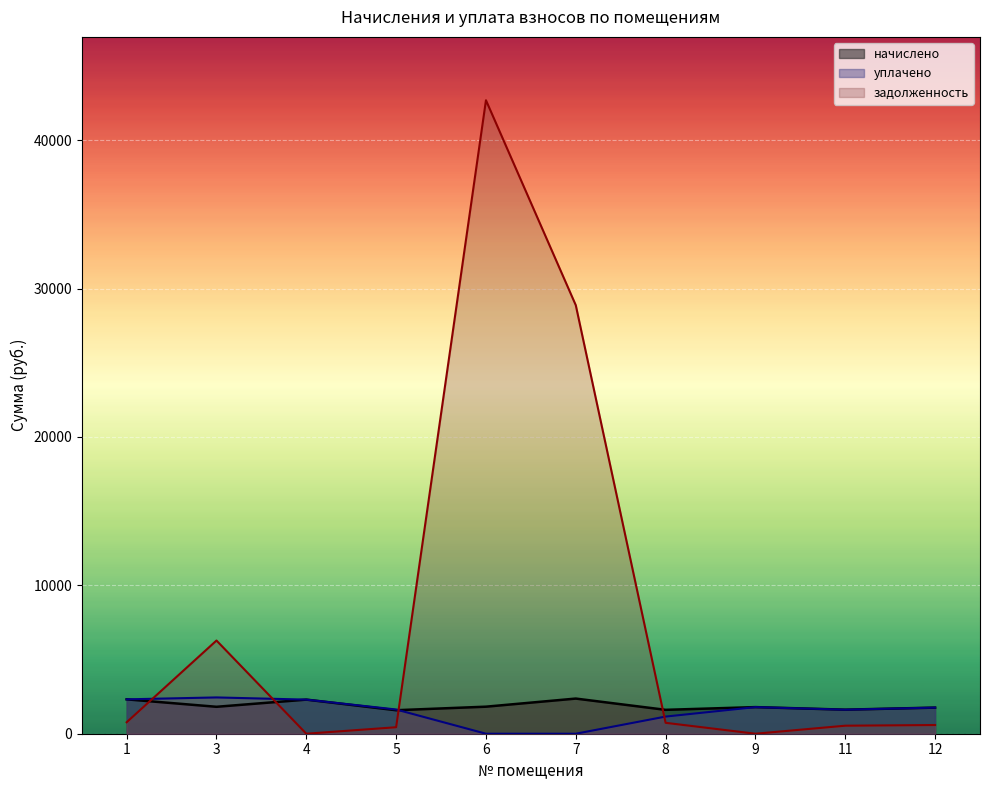

Rank the series by their maximum value, from highest to lowest.

задолженность, уплачено, начислено